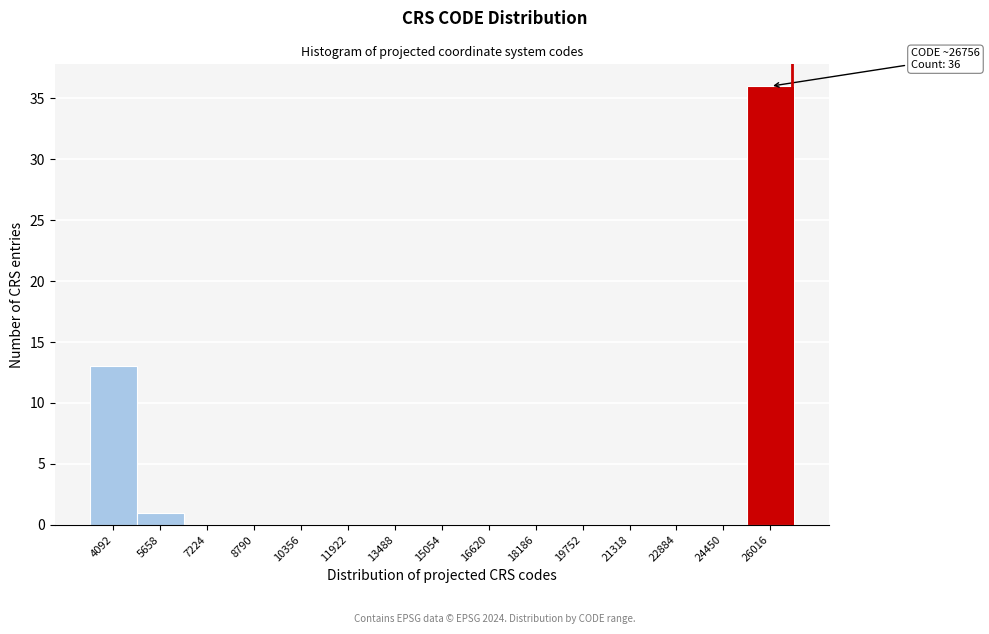

Over which range of the x-axis is the bar tallest?

25200 to 26800